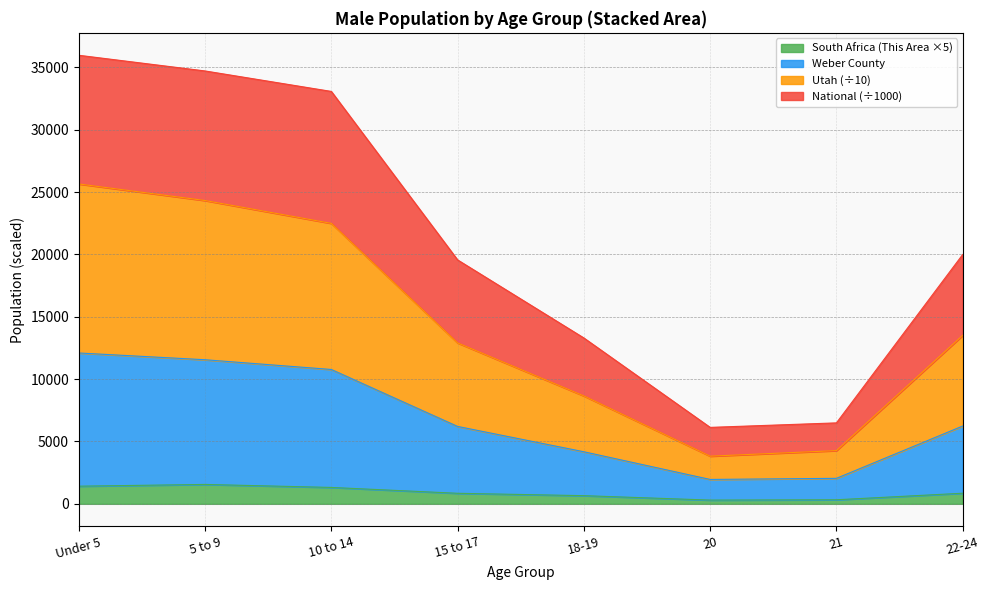

Where is the first local minimum for Utah?

20